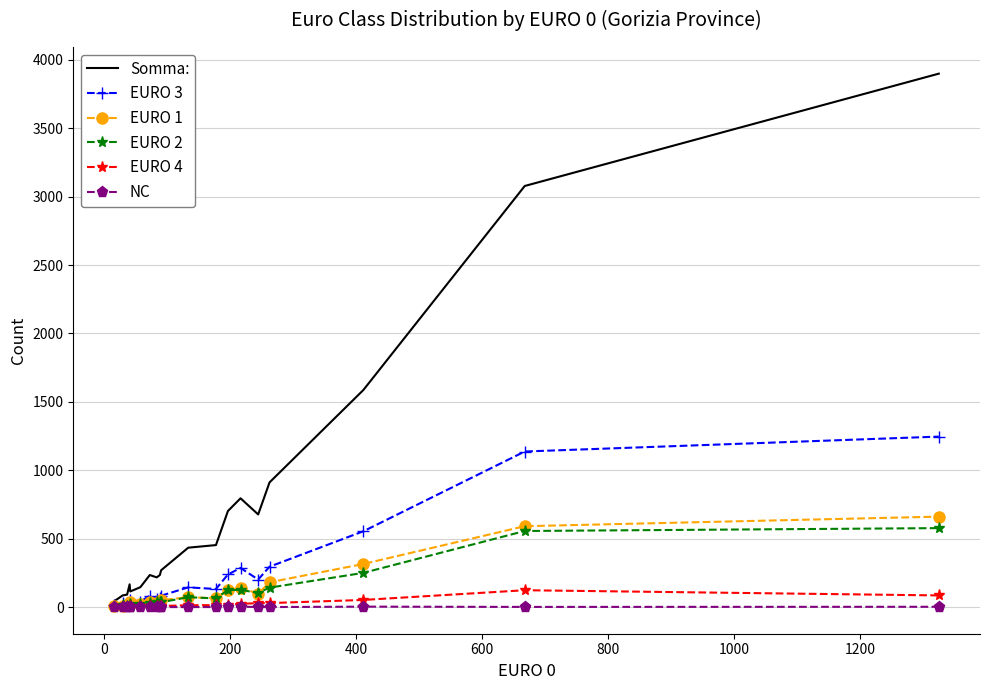

Which series has the largest range (max minus min)?

Somma: